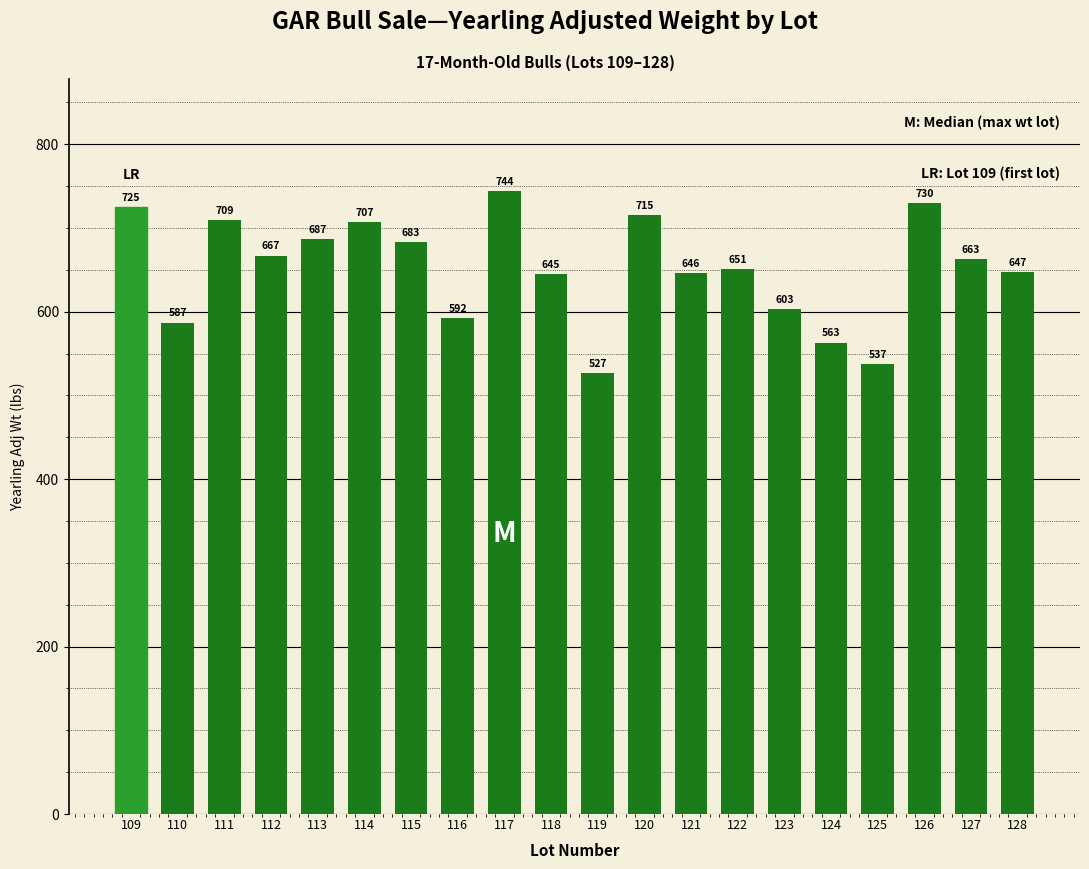

At which label does the data first exceed 663?

109